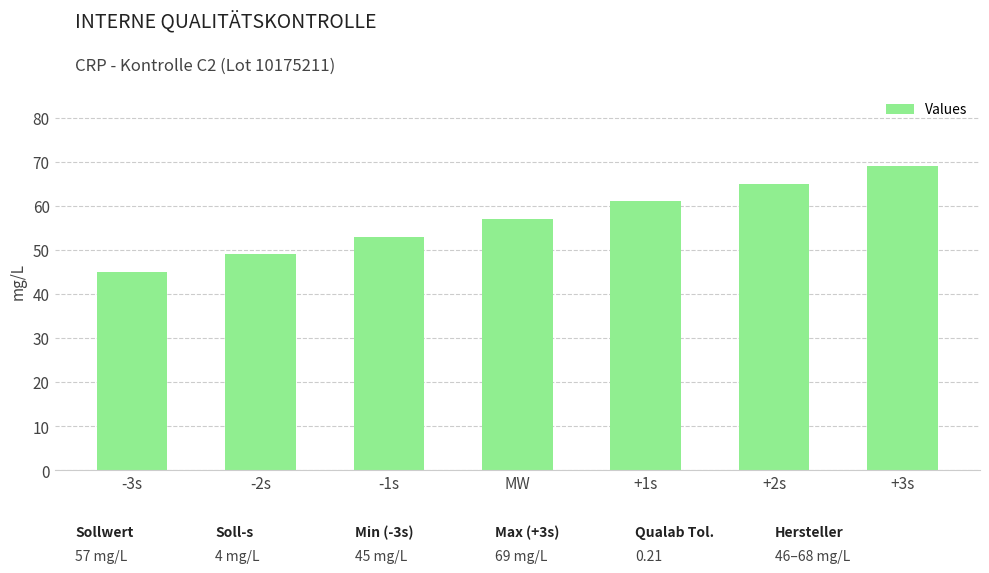

What is the label of the 3rd bar from the left?

-1s